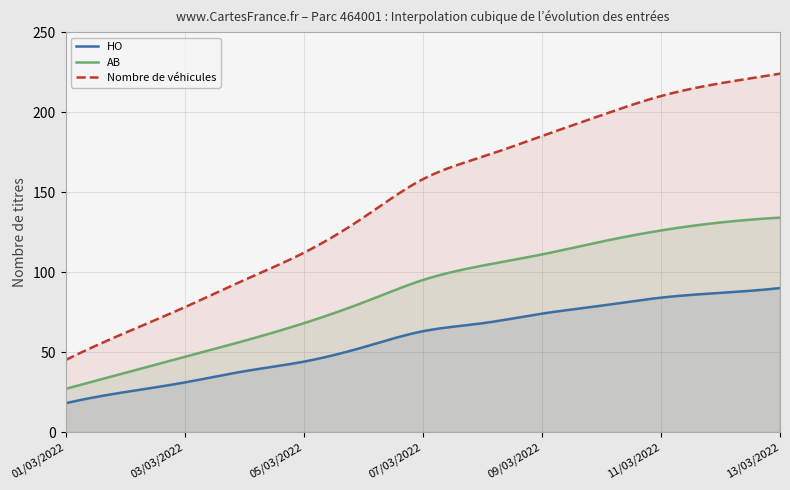

Which series has the largest range (max minus min)?

Nombre de véhicules